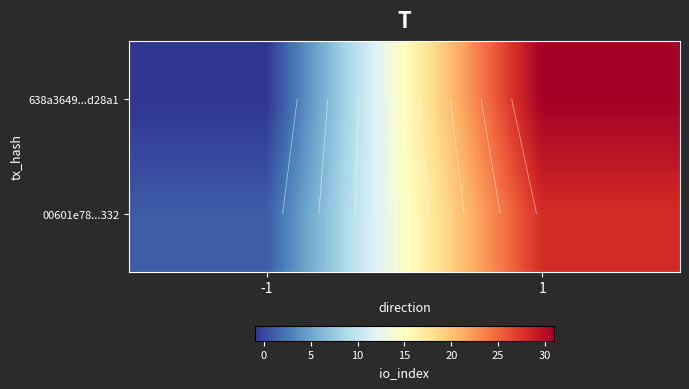

The 638a3649...d28a1 series shows 31 at 1. True or false?

True